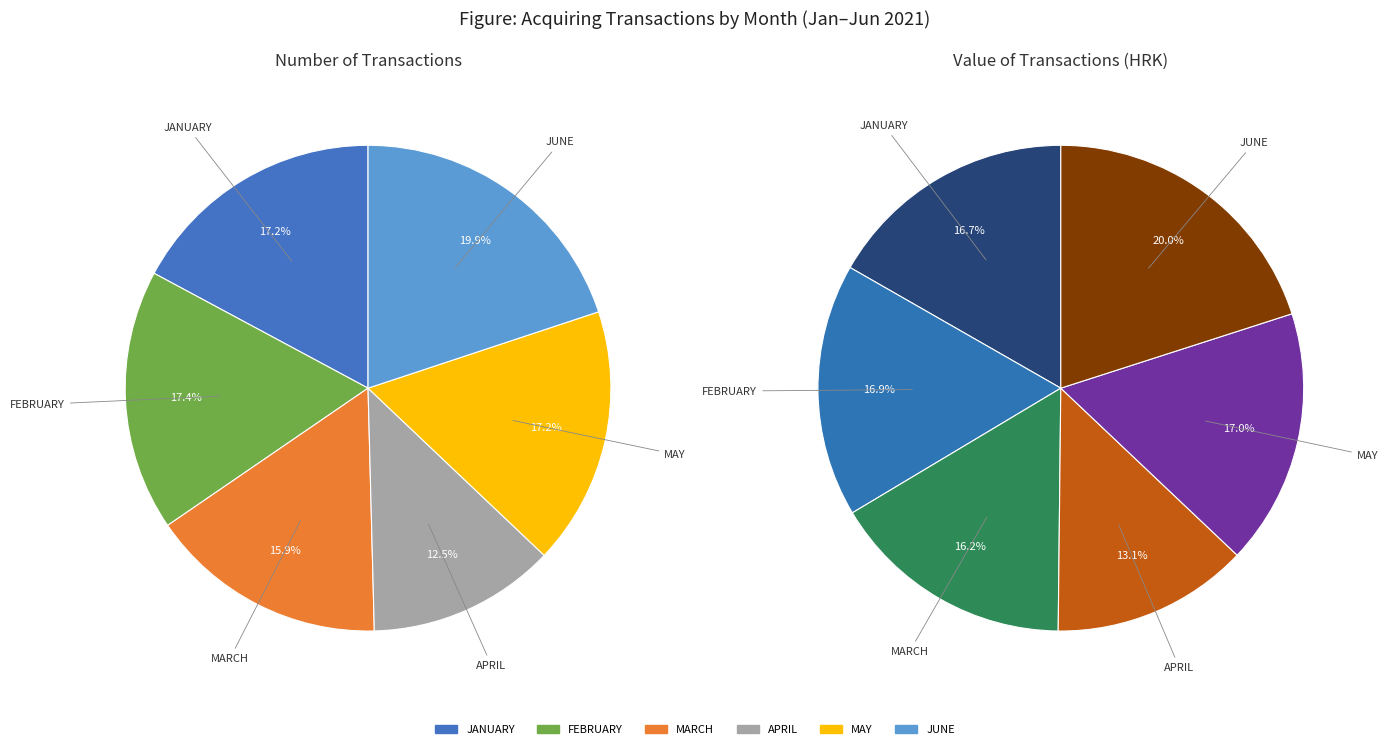

What is the largest slice in the pie chart?

JUNE